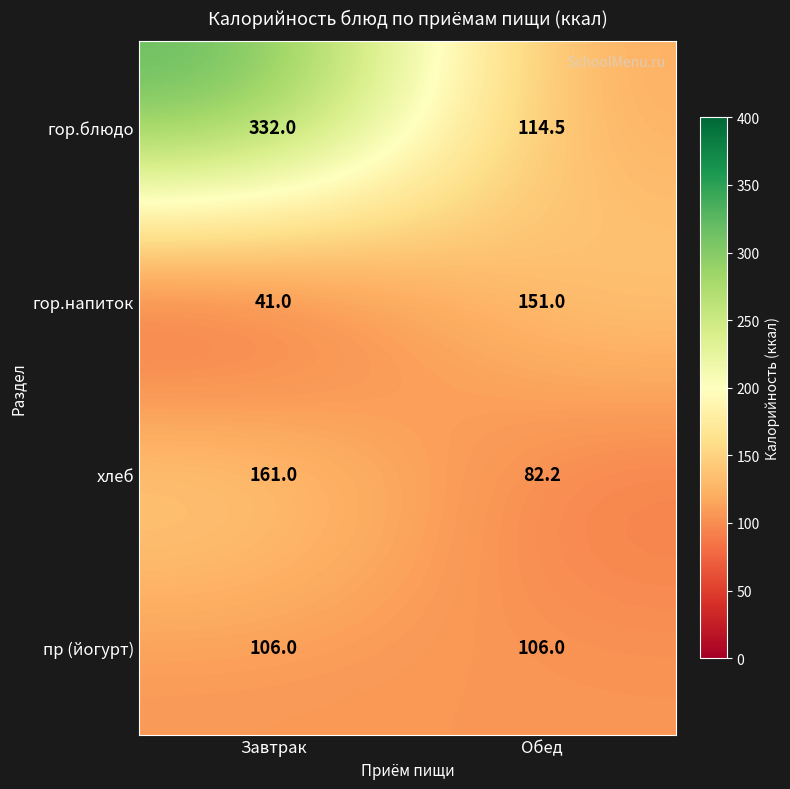

Read the гор.блюдо value at Обед.

114.5